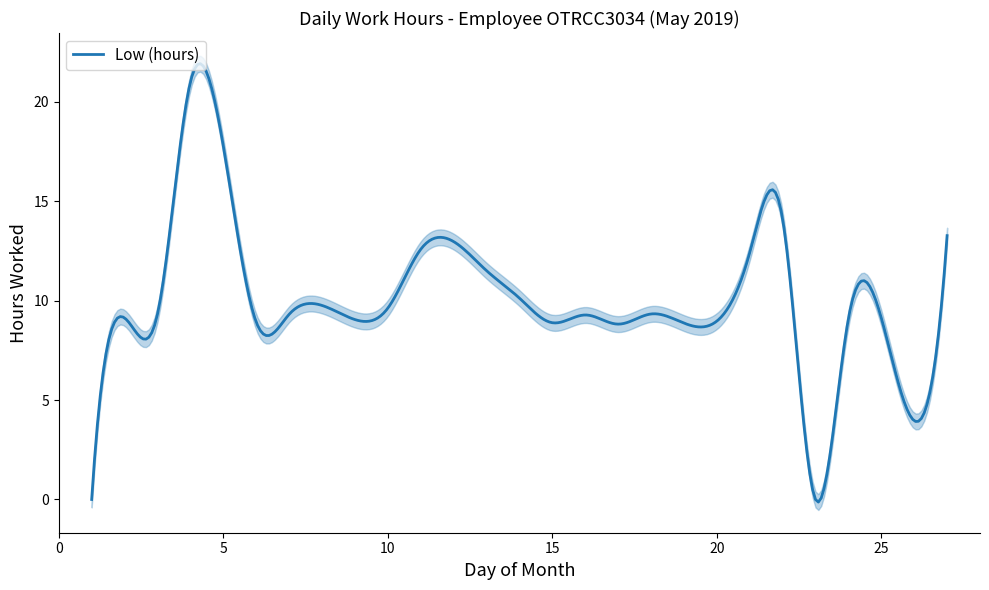

What is the average value?

9.7